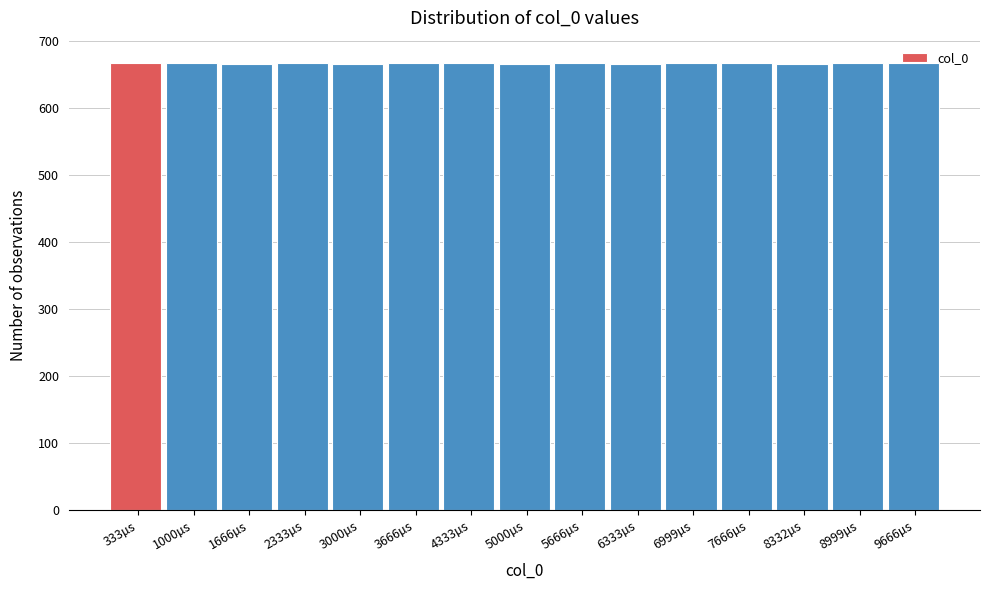

What is the value of the 7th bar from the left?

667